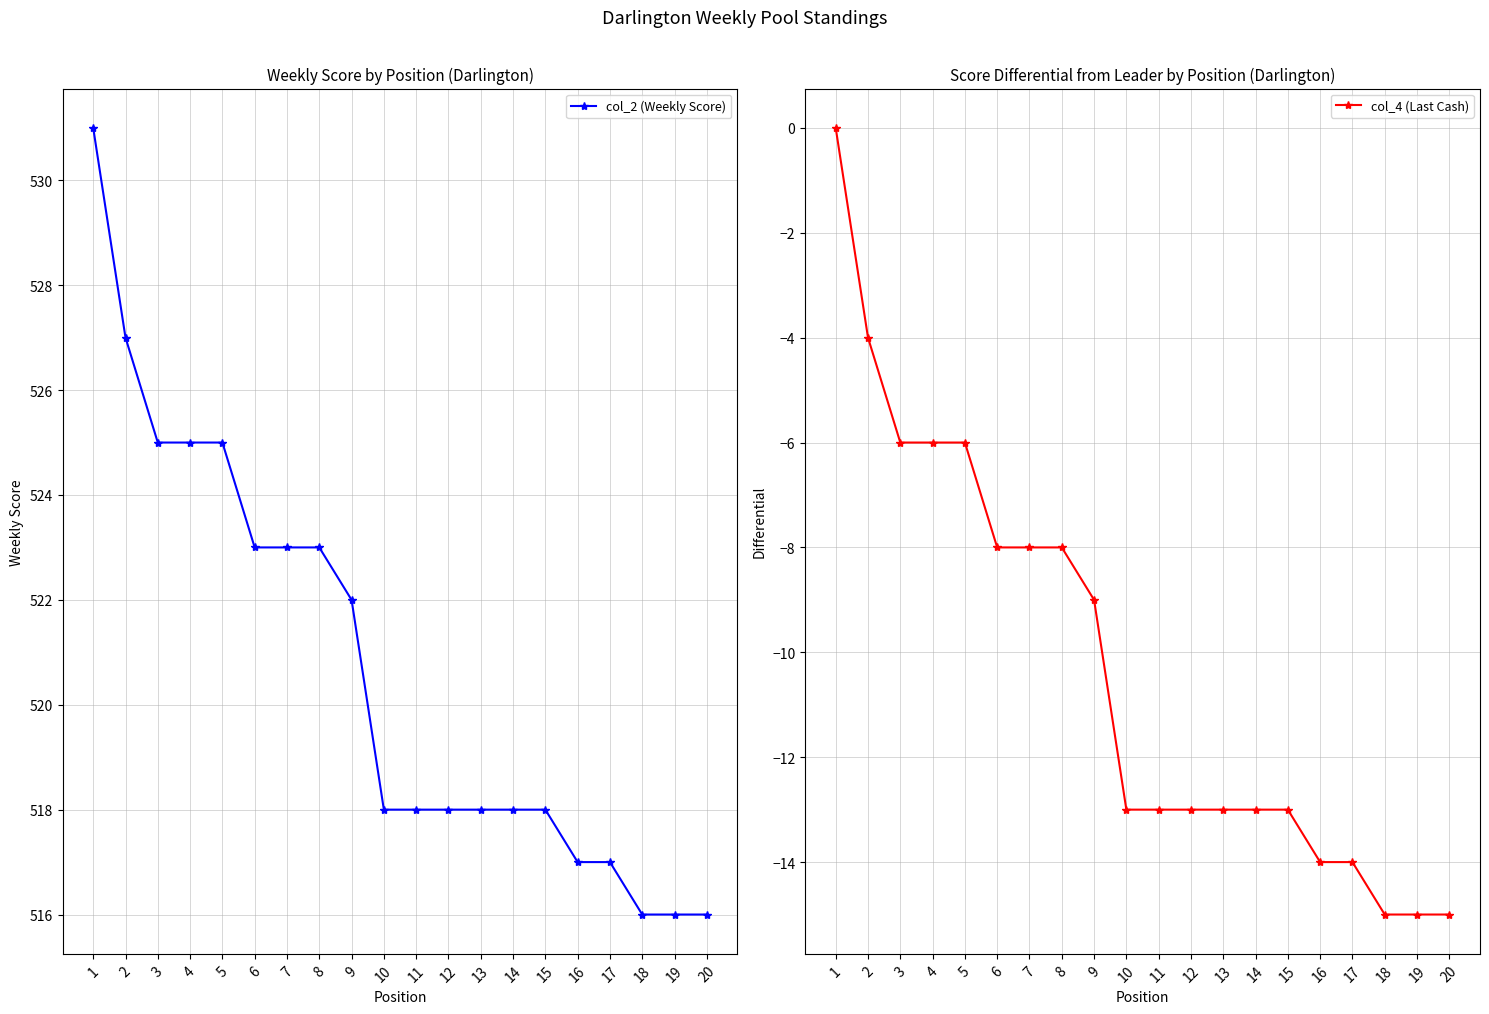

True or false: col_4 (Last Cash) and col_2 (Weekly Score) cross at least once.

False